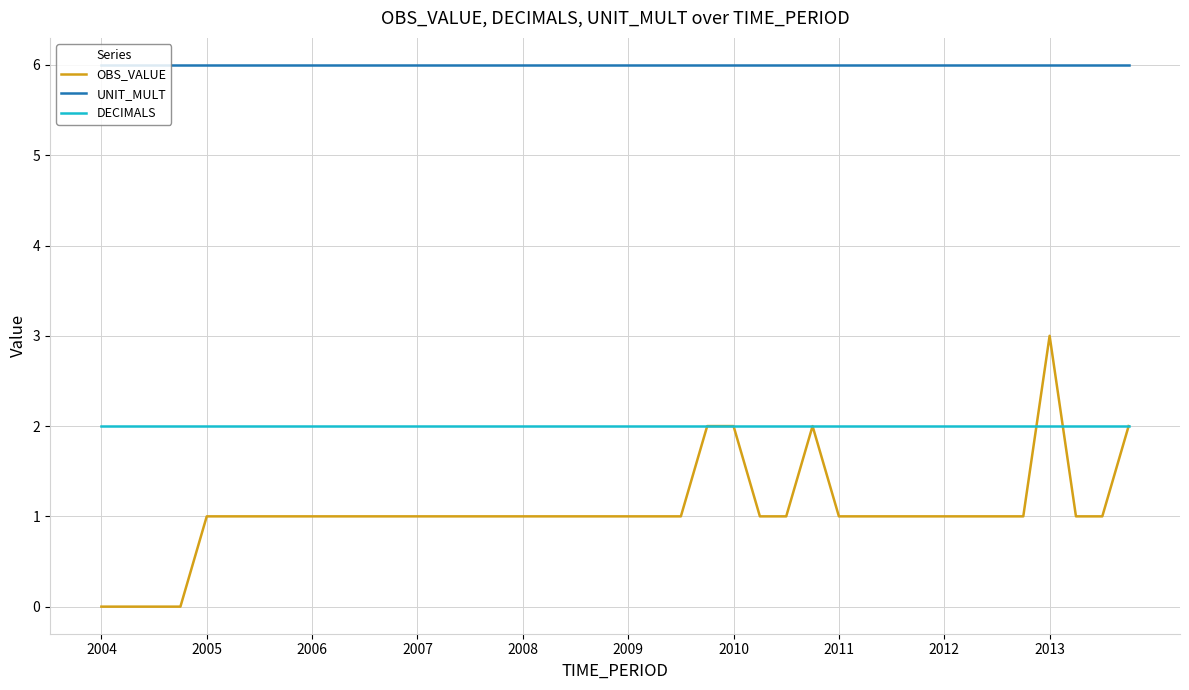

Rank the series by their average value, from lowest to highest.

OBS_VALUE, DECIMALS, UNIT_MULT